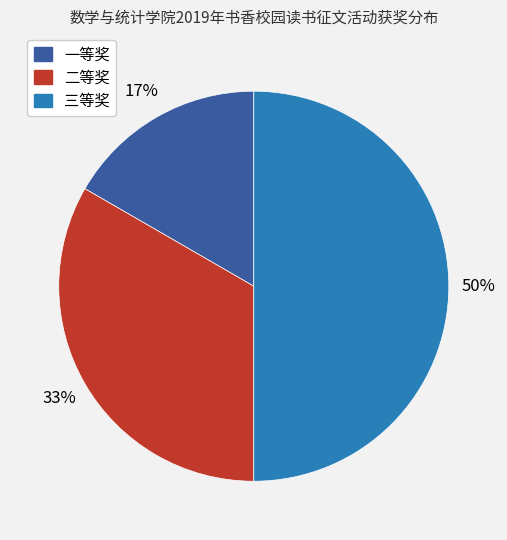

To the nearest percent, what portion does 一等奖 represent?

17%